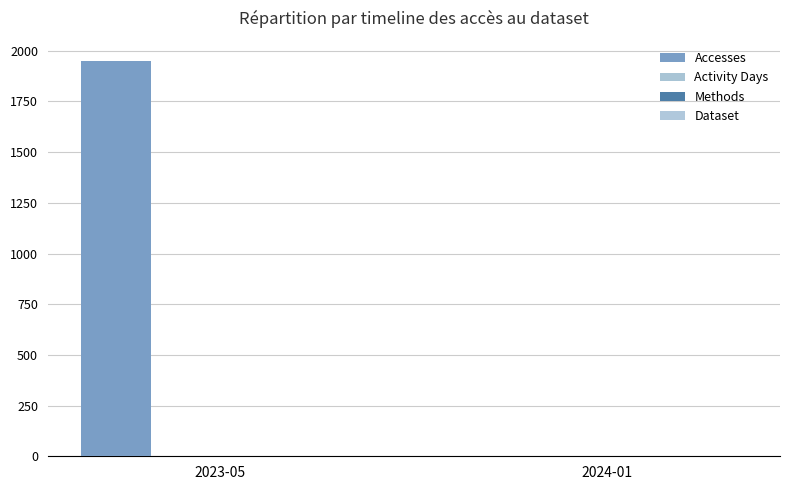

How many data points does each series have?

2